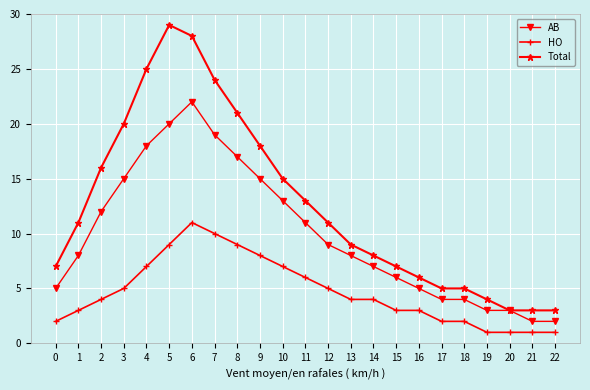

True or false: Total and HO intersect in this chart.

False